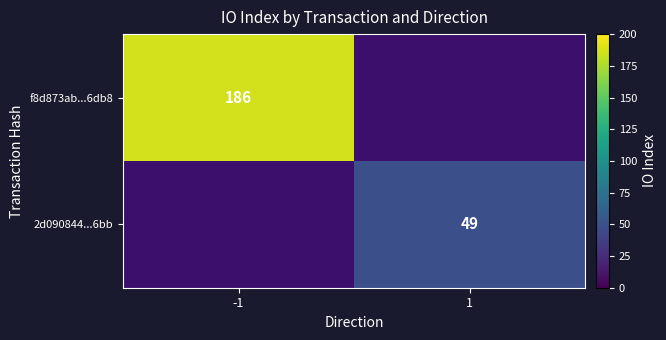

Count the number of categories in the chart.

2